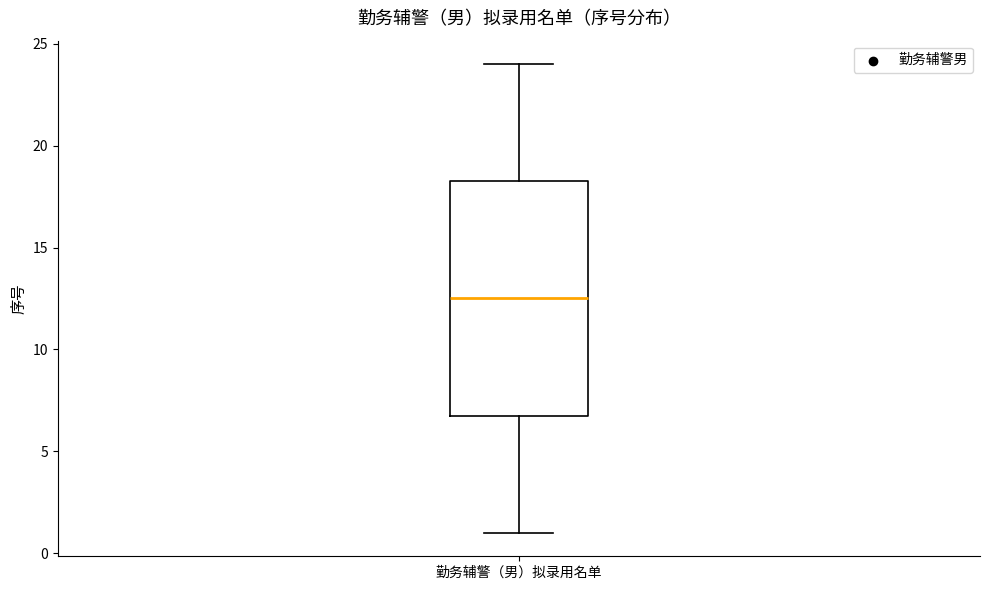

Read this box plot against the y-axis: the position of the median line, the range covered by the box, and the ends of both whiskers. The values are not printed on the chart, so give them approximately, as read against the axis.

median 12.5, box 7.0 to 18.5, whiskers 1.0 to 24.0